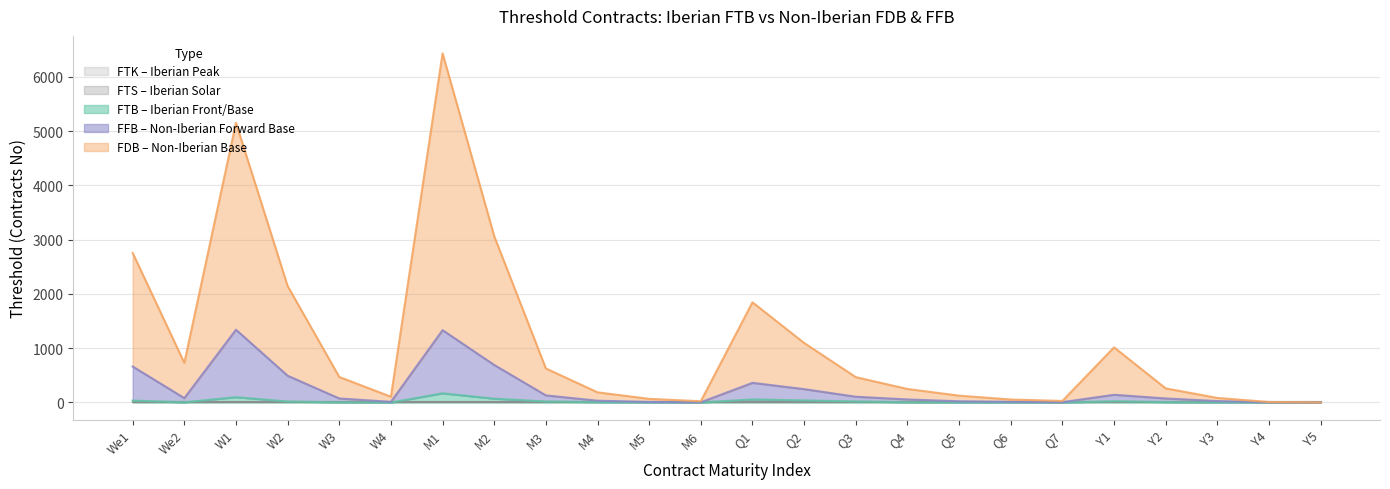

Which series has the largest range (max minus min)?

FDB_Threshold